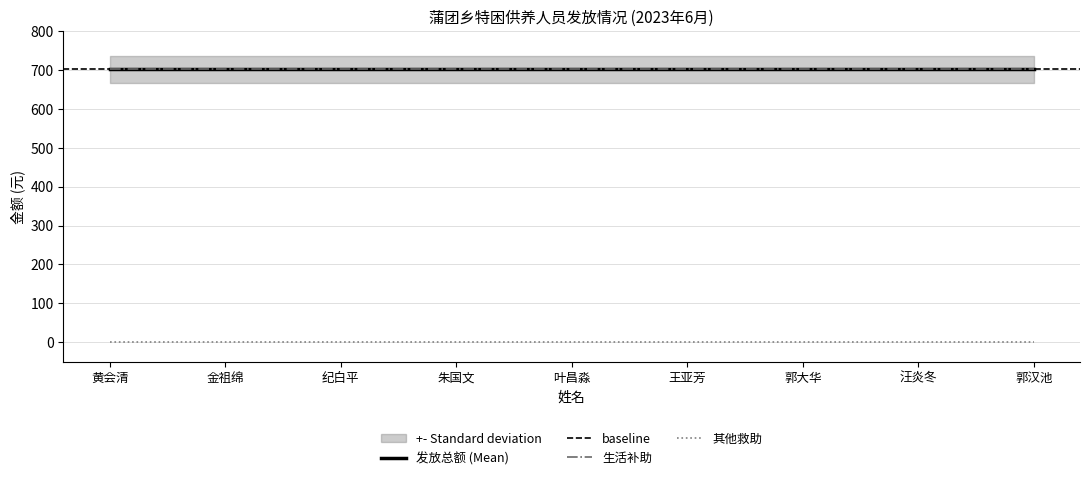

What is the total value across all series at 郭大华?

1404